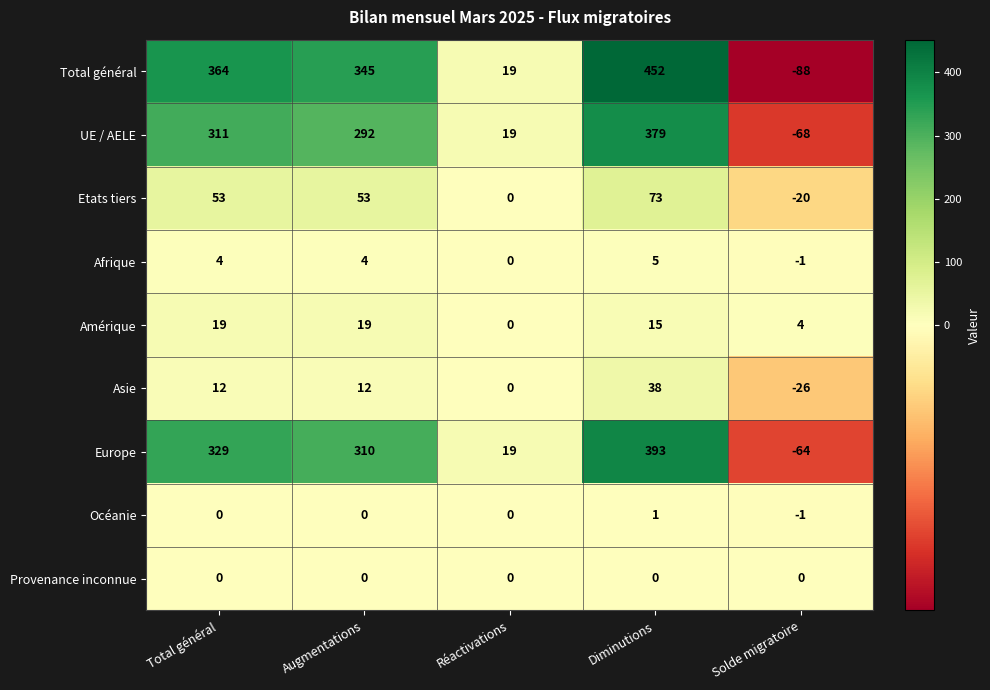

Which series has the largest total across all categories?

Total général